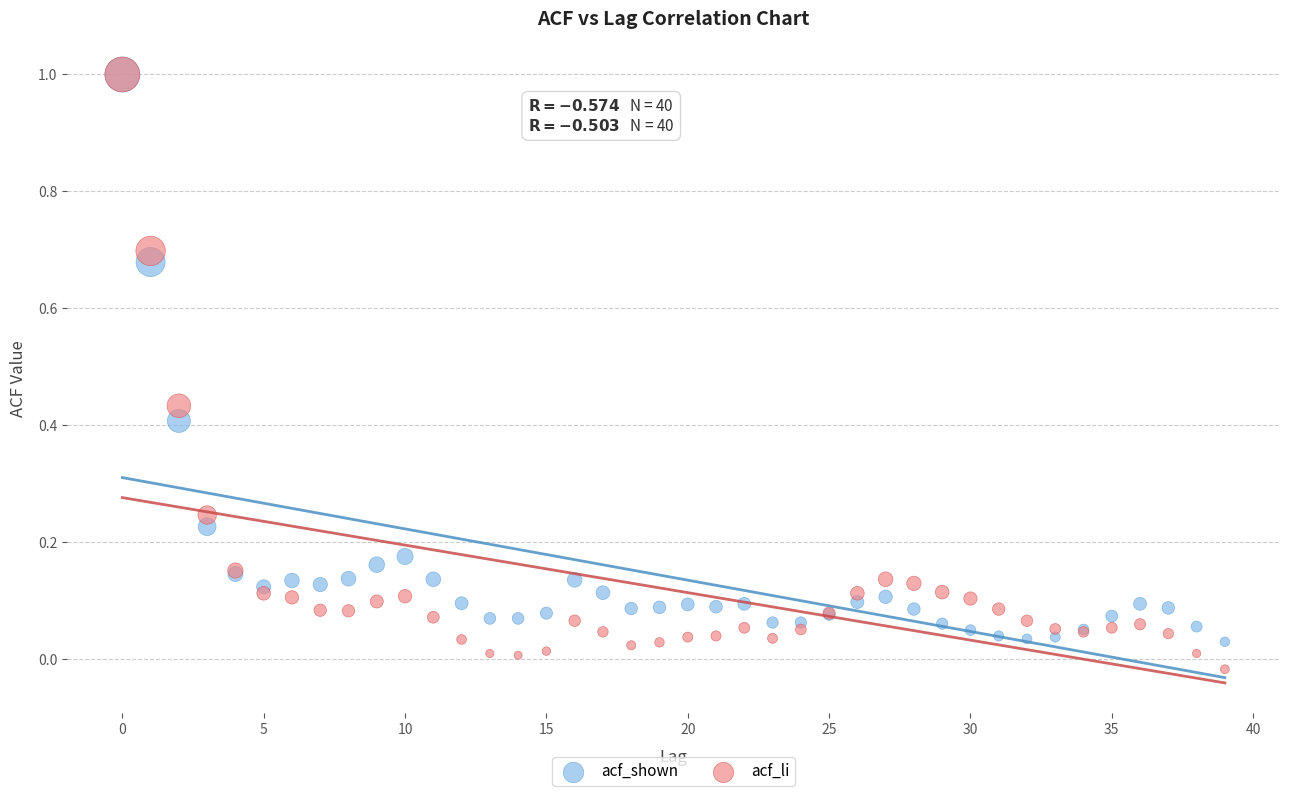

Which series has the largest Y range (max minus min)?

acf_li